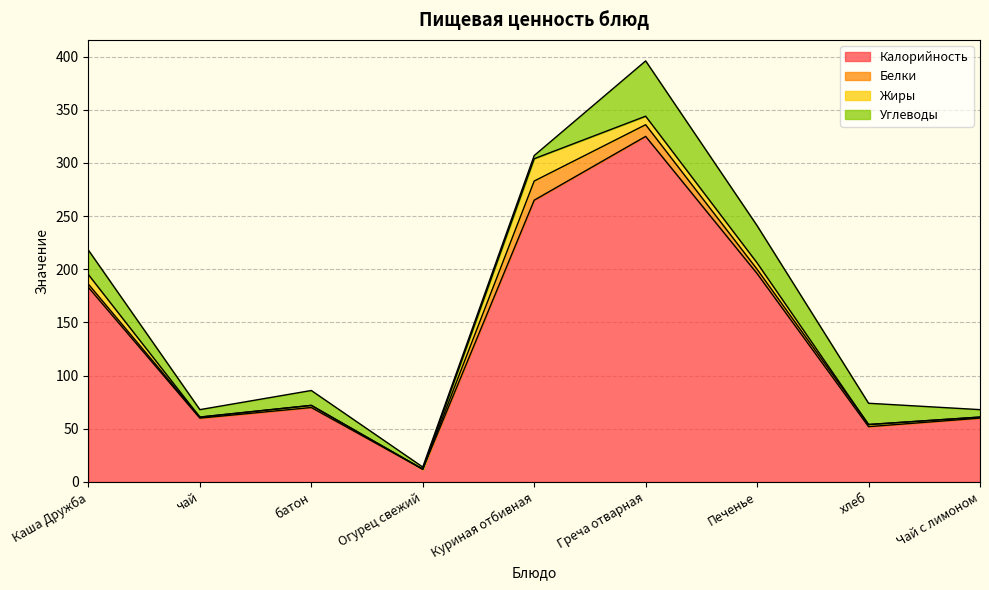

At which label does Углеводы first exceed 14?

Каша Дружба